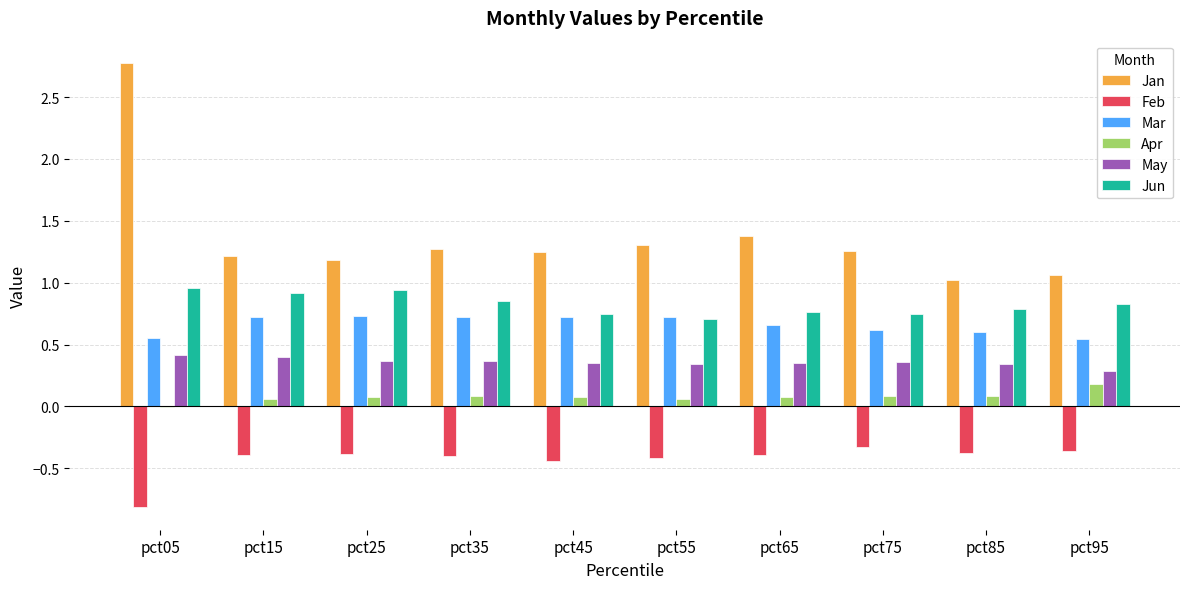

At which category is the sum across all series the highest?

pct05